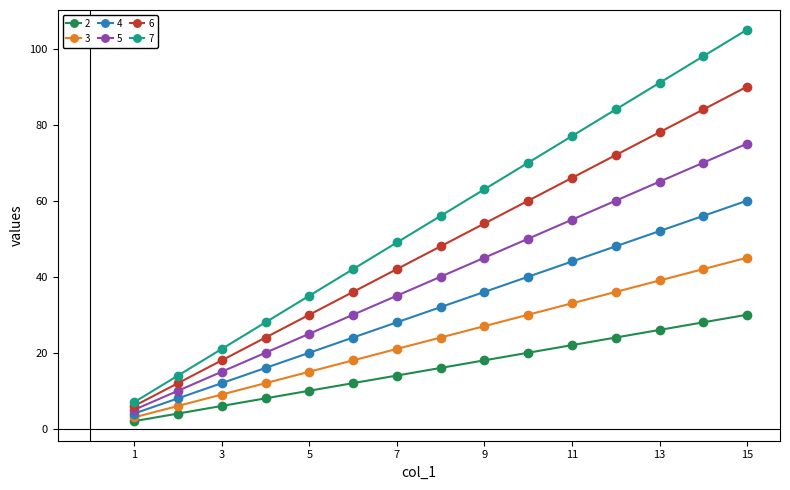

How many data points in 7 are less than 56?

7